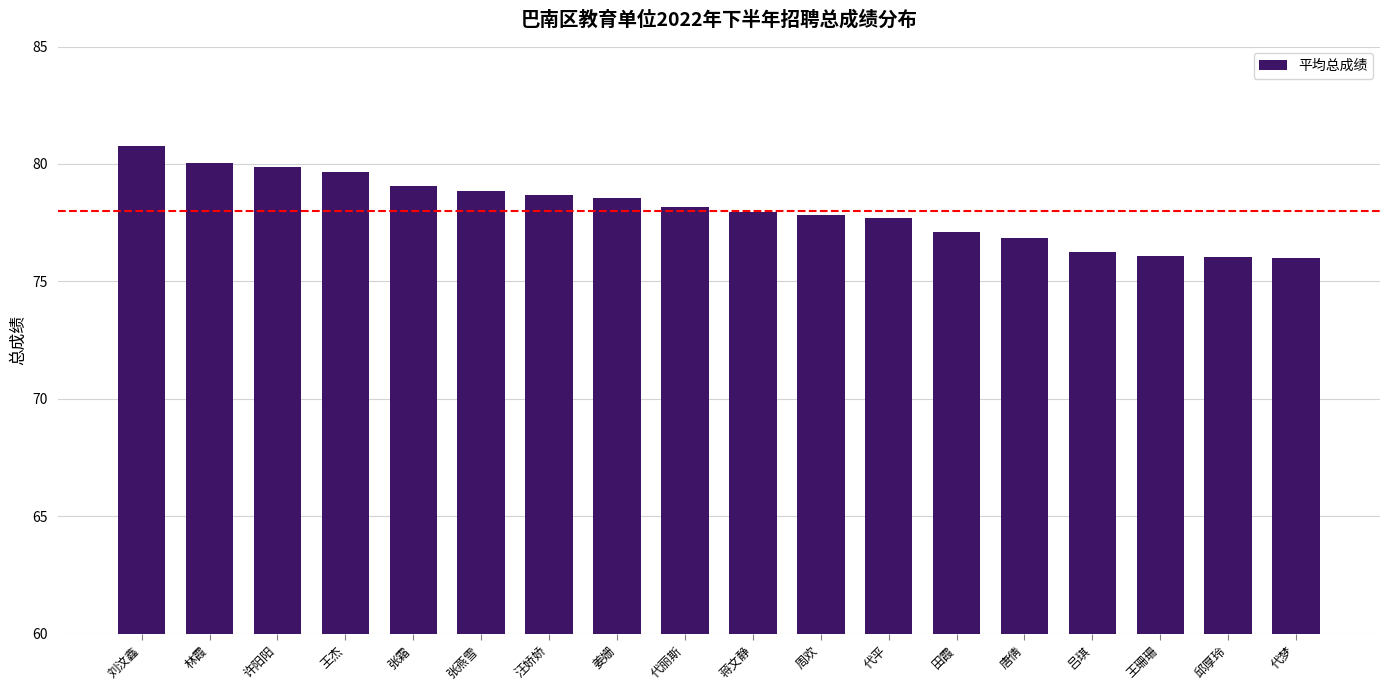

Is it true that the value at 邱厚玲 is 115.2?

False